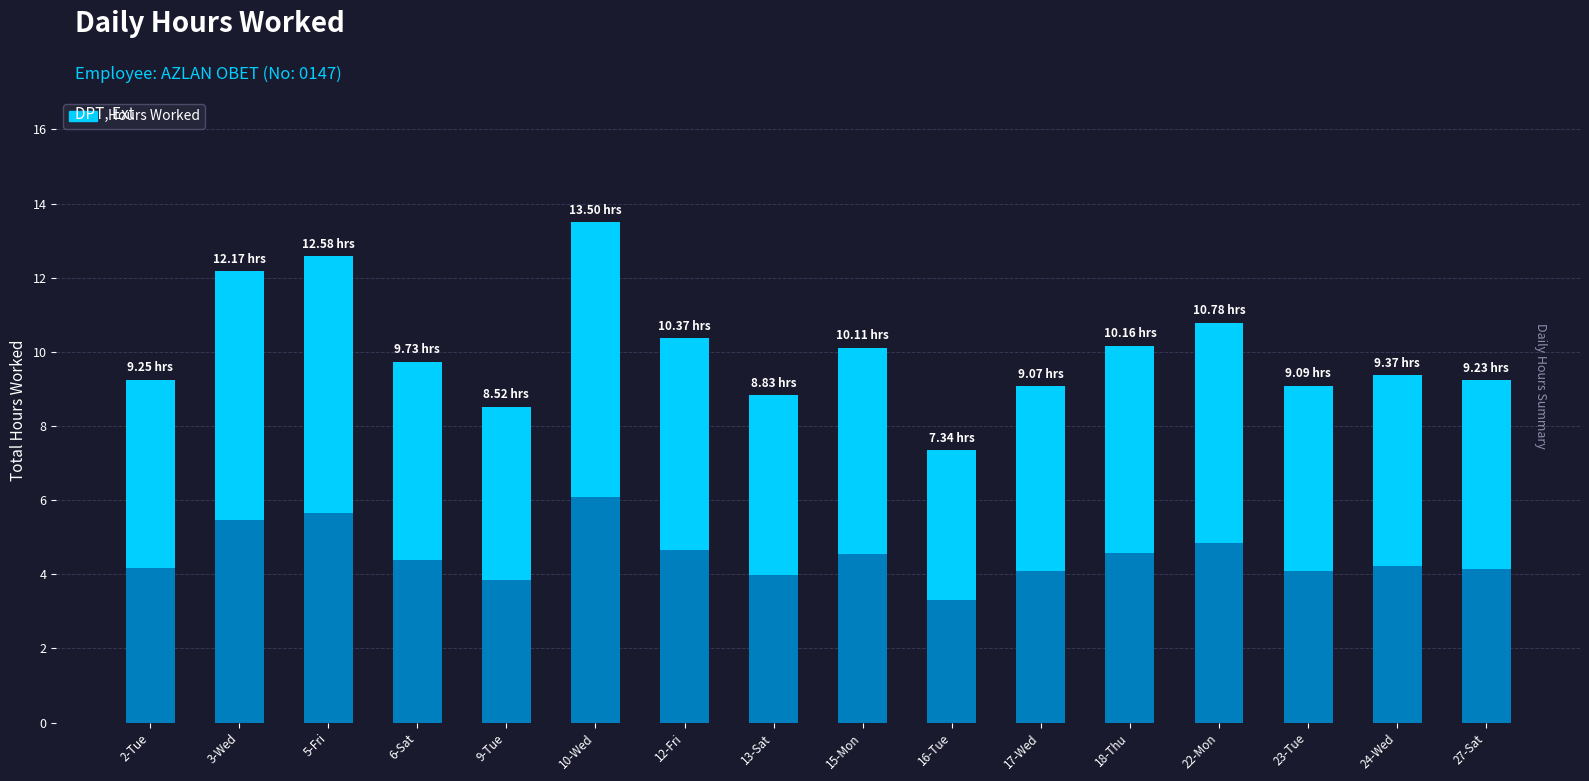

What is the label of the 11th bar from the right?

10-Wed